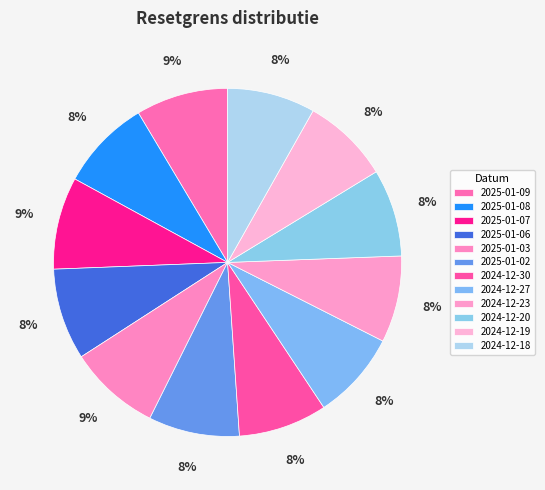

How many segments does this pie chart have?

12